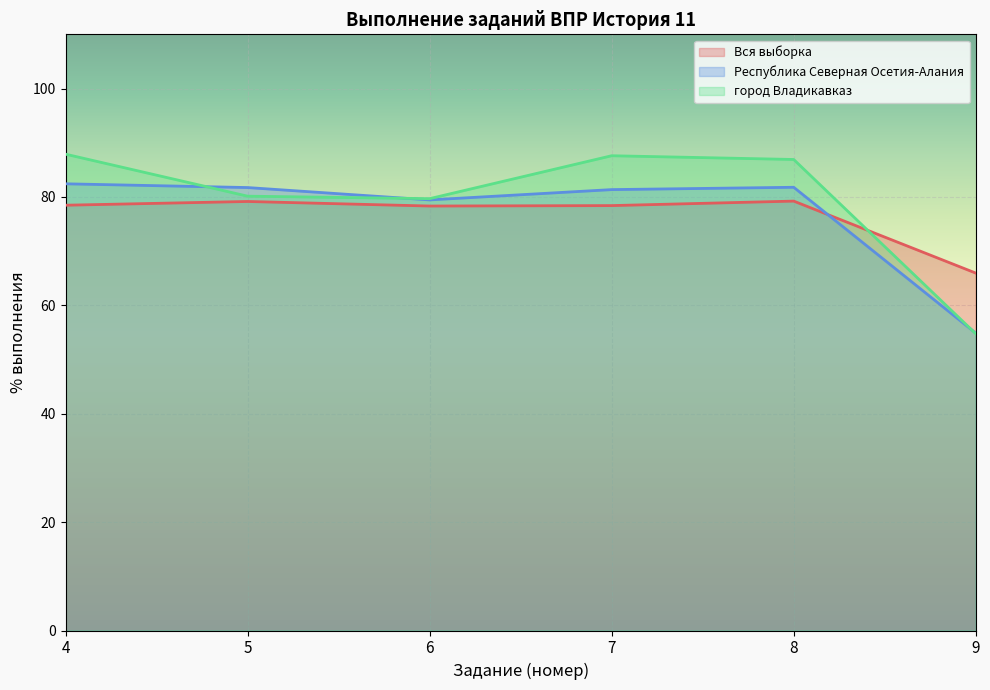

Which series has the largest total across all categories?

город Владикавказ